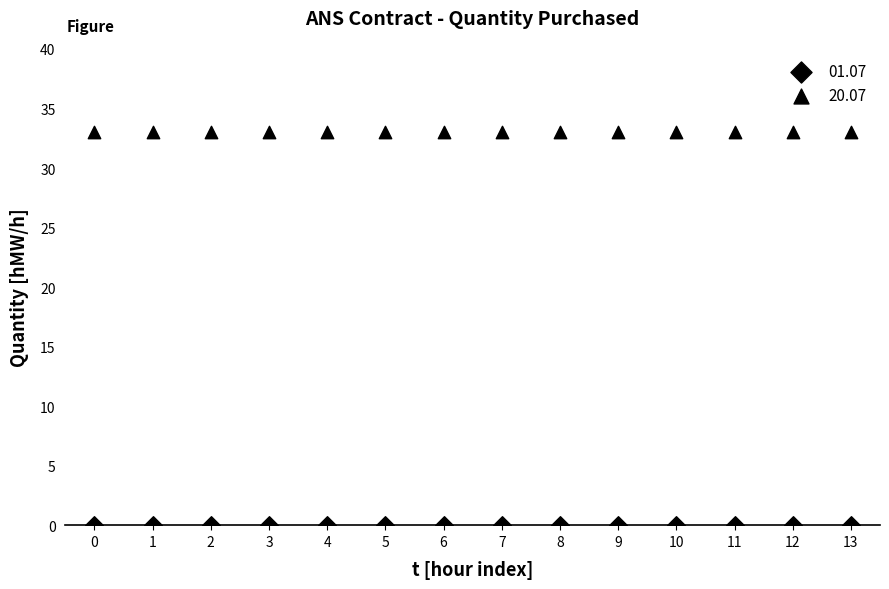

How many data points are displayed?

28